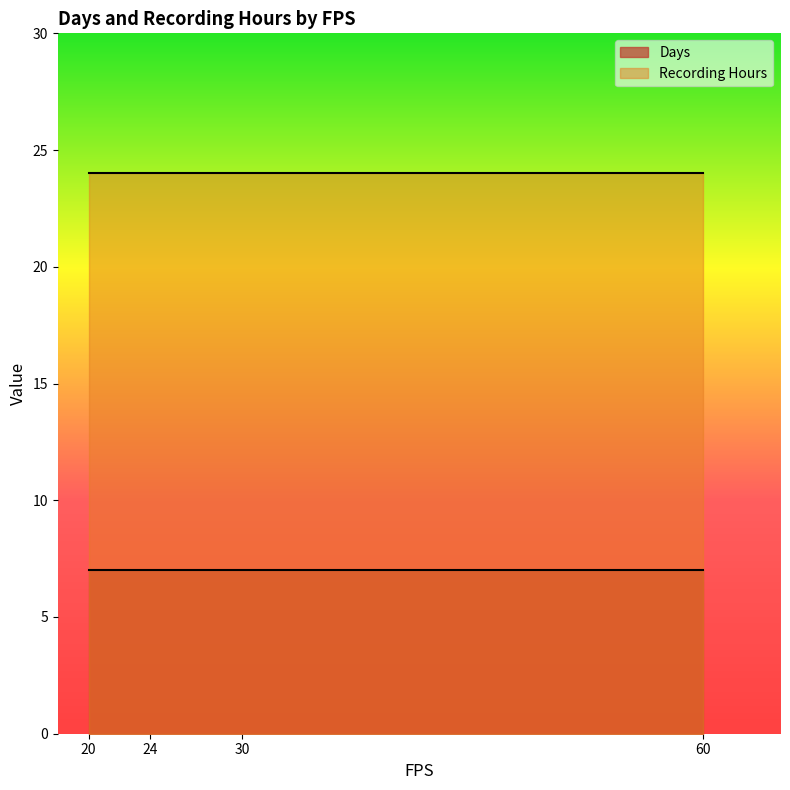

What is the value of the Days point at the 21st from the left?

7